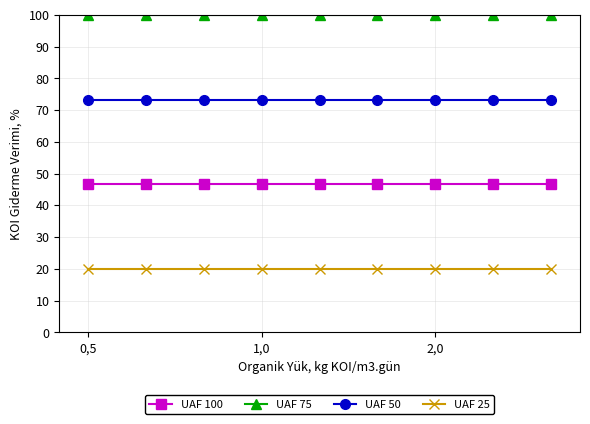

What is the minimum value shown in the chart?

20.0